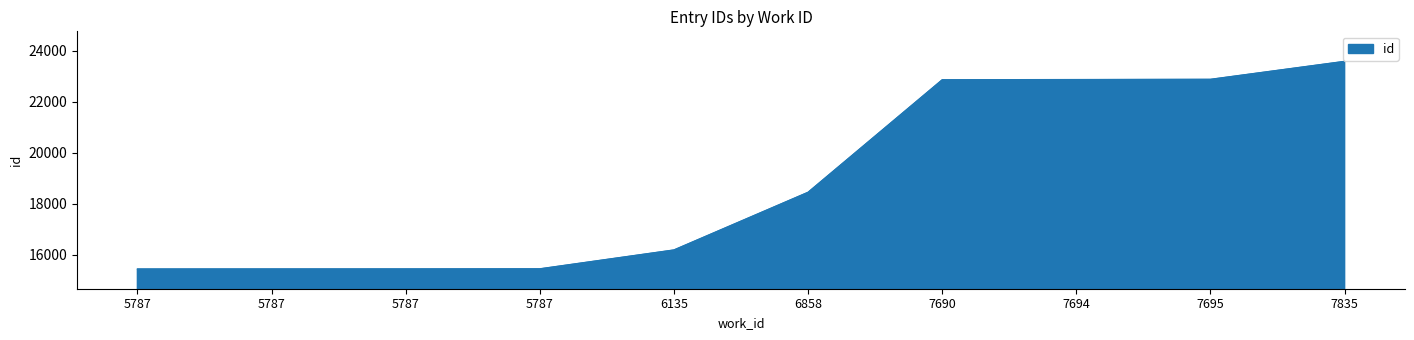

Reading left to right, extract all data points from this chart.

5787=15441	5787=15443	5787=15444	5787=15448	6135=16188	6858=18451	7690=22864	7694=22873	7695=22882	7835=23587